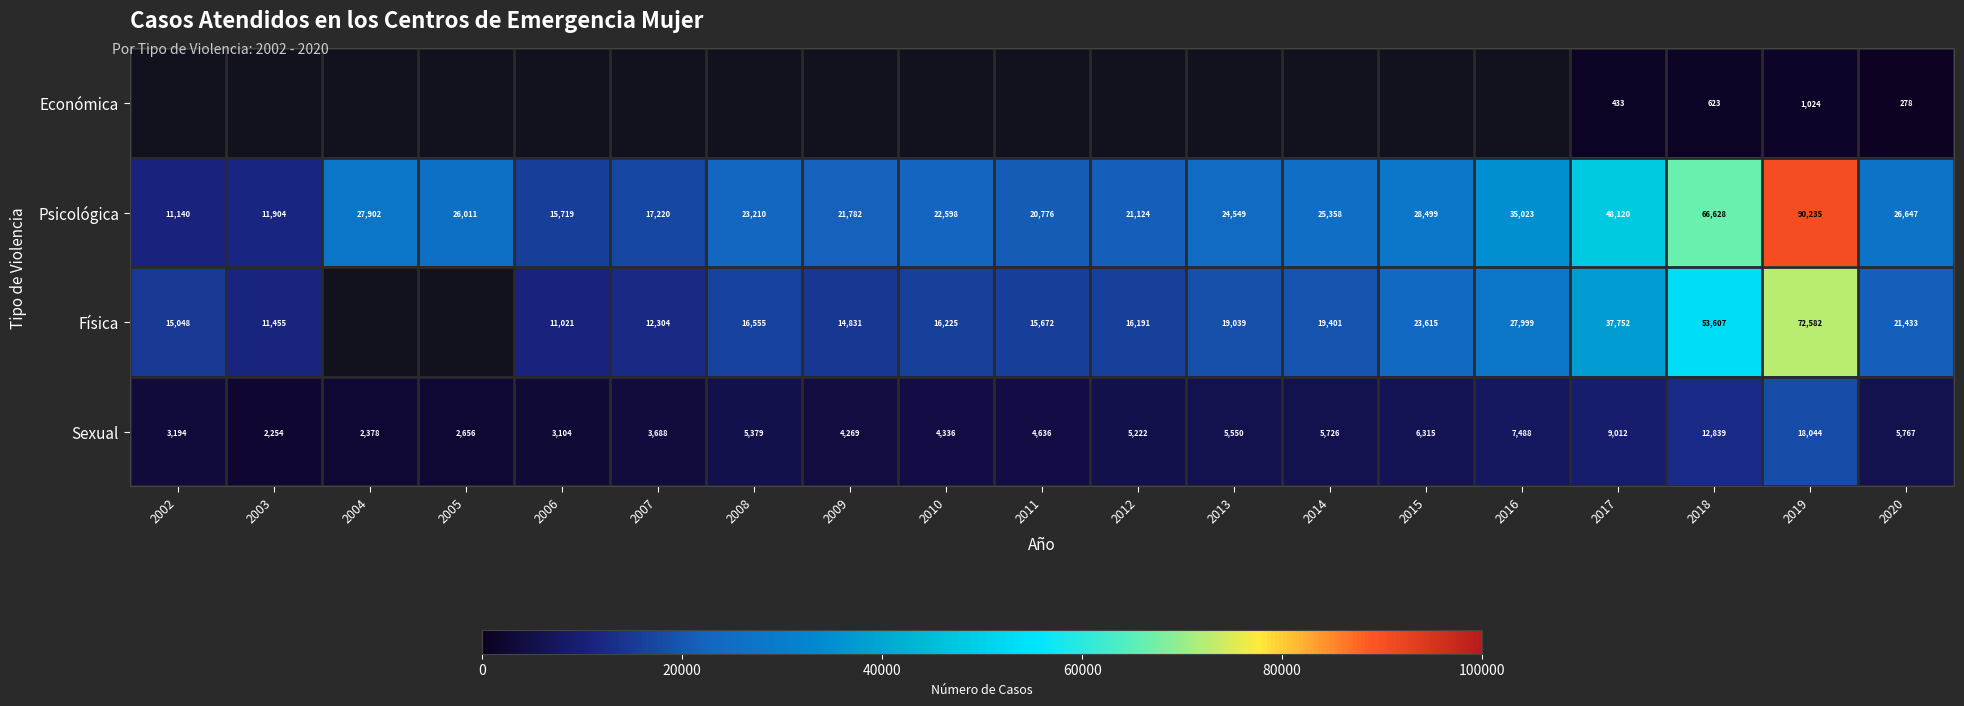

The Psicológica series shows 11904 at 2003. True or false?

True